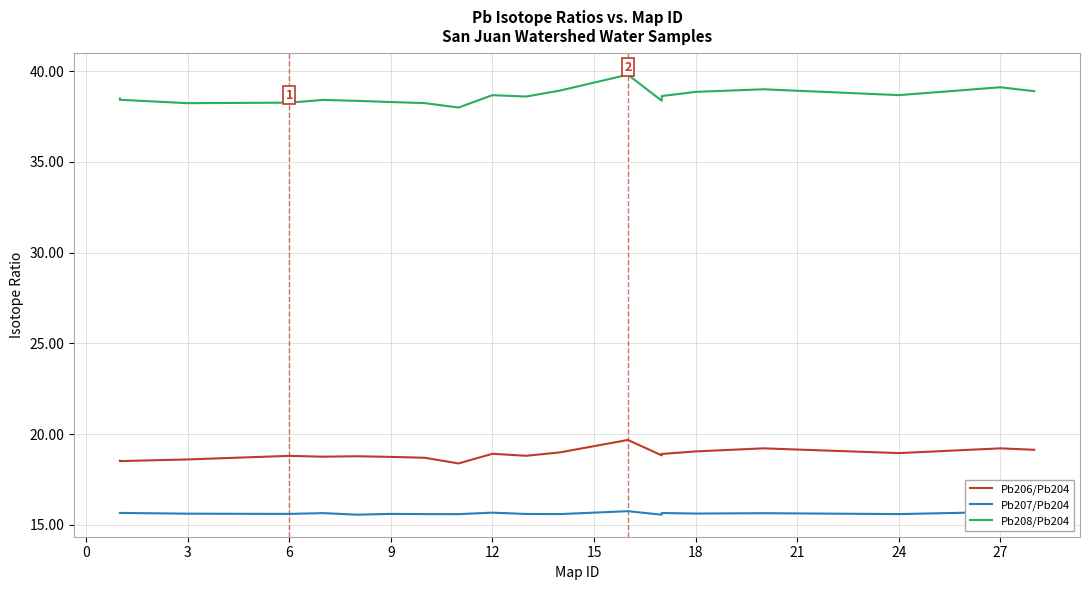

What are all the series names shown in the legend?

Pb206/Pb204, Pb207/Pb204, Pb208/Pb204